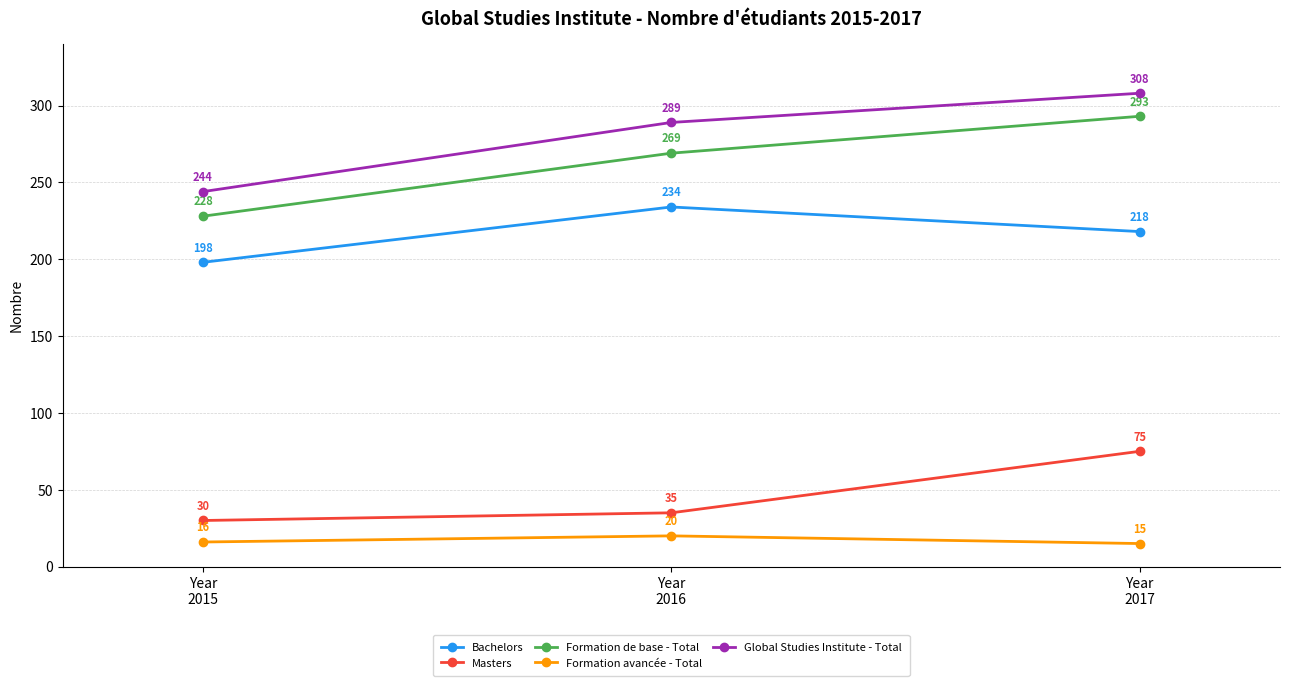

List the labels in order of Bachelors value, smallest first.

Year
2015, Year
2017, Year
2016